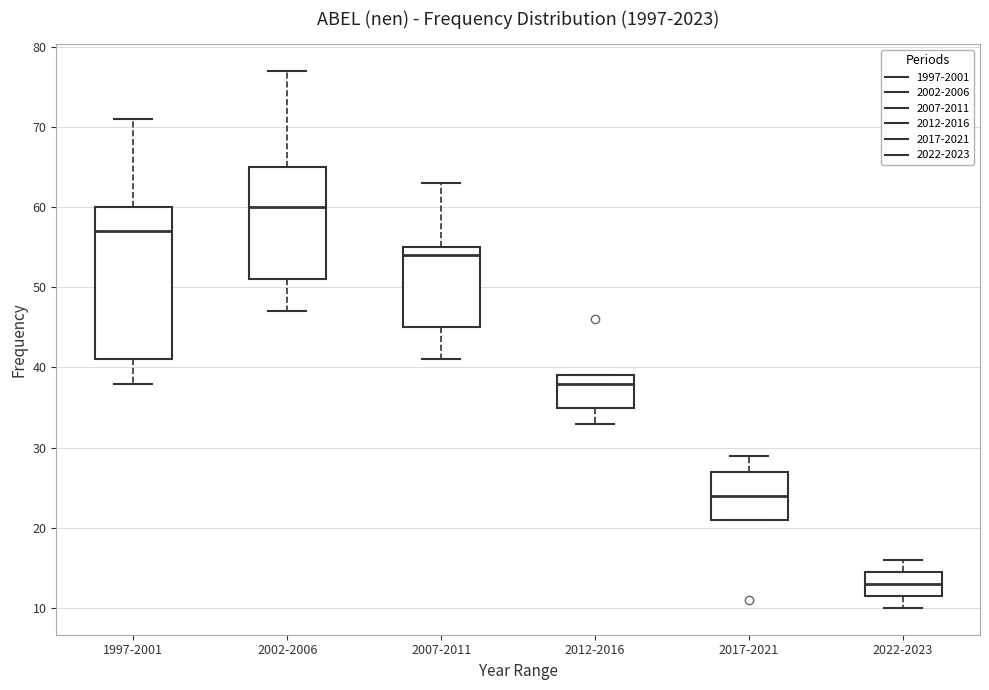

Which box's median line is the highest?

2002-2006